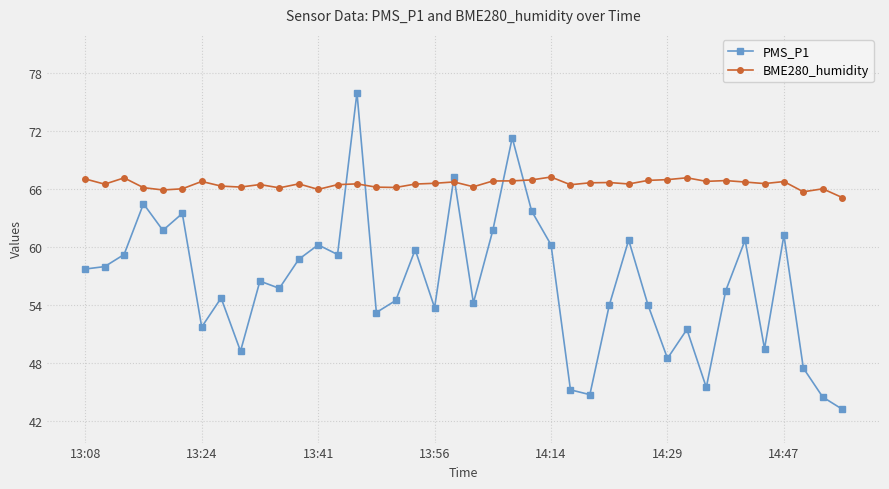

Which series has the widest spread of values?

PMS_P1